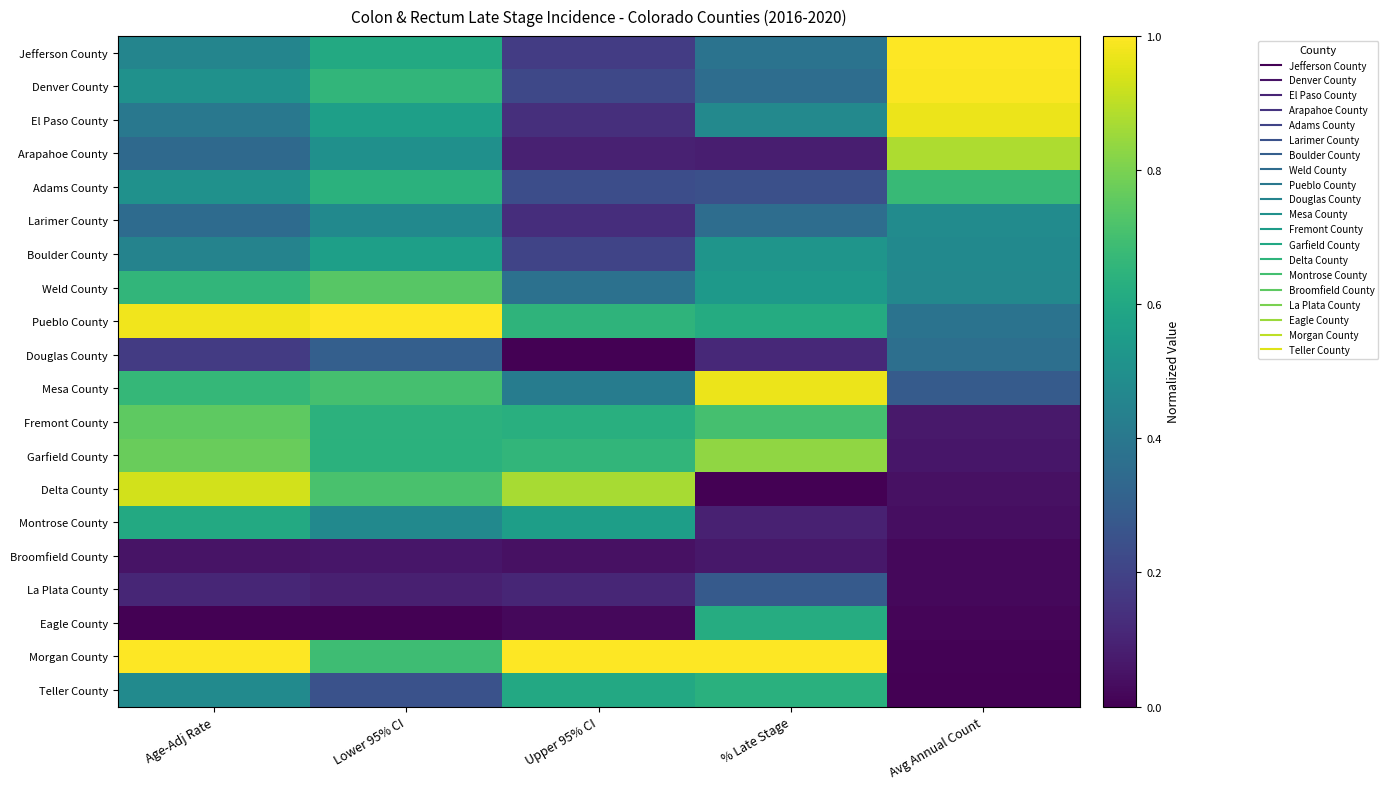

What is the difference between the highest and lowest values at Age-Adj Rate?

1.0